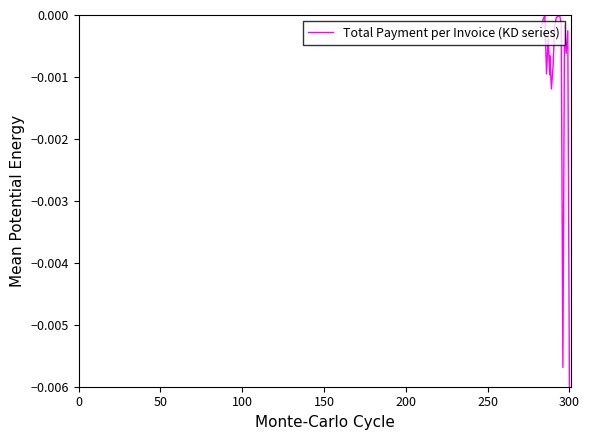

True or false: there are more than 0 points higher than both neighbors.

True